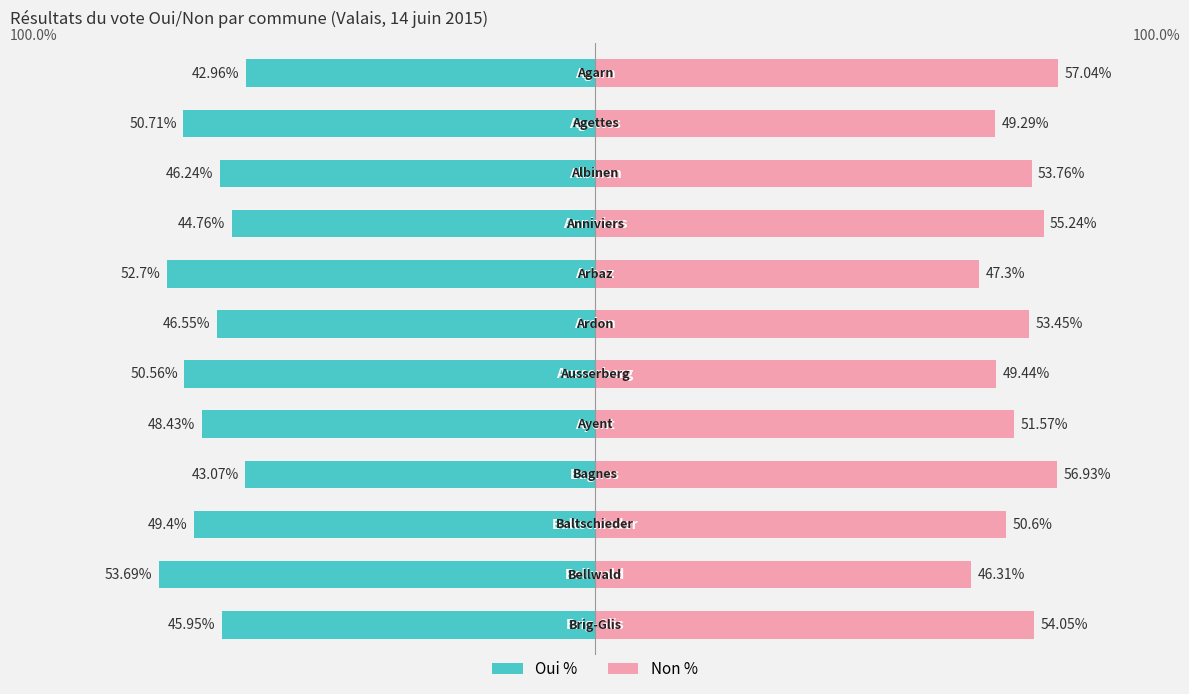

What is the greatest value displayed?

57.0